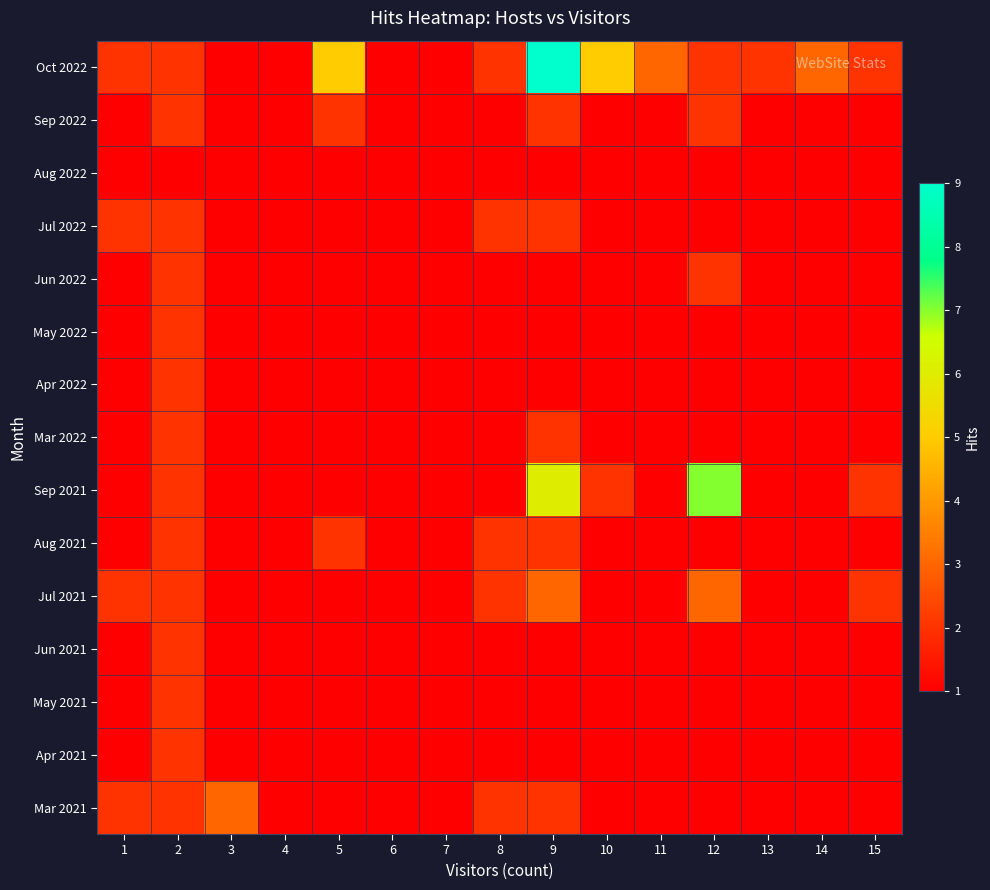

Reading right to left, list all the values displayed in this chart.

Oct 2022: 15=2	14=3	13=2	12=2	11=3	10=5	9=9	8=2	7=1	6=1	5=5	4=1	3=1	2=2	1=2
Sep 2022: 15=1	14=1	13=1	12=2	11=1	10=1	9=2	8=1	7=1	6=1	5=2	4=1	3=1	2=2	1=1
Aug 2022: 15=1	14=1	13=1	12=1	11=1	10=1	9=1	8=1	7=1	6=1	5=1	4=1	3=1	2=1	1=1
Jul 2022: 15=1	14=1	13=1	12=1	11=1	10=1	9=2	8=2	7=1	6=1	5=1	4=1	3=1	2=2	1=2
Jun 2022: 15=1	14=1	13=1	12=2	11=1	10=1	9=1	8=1	7=1	6=1	5=1	4=1	3=1	2=2	1=1
May 2022: 15=1	14=1	13=1	12=1	11=1	10=1	9=1	8=1	7=1	6=1	5=1	4=1	3=1	2=2	1=1
Apr 2022: 15=1	14=1	13=1	12=1	11=1	10=1	9=1	8=1	7=1	6=1	5=1	4=1	3=1	2=2	1=1
Mar 2022: 15=1	14=1	13=1	12=1	11=1	10=1	9=2	8=1	7=1	6=1	5=1	4=1	3=1	2=2	1=1
Sep 2021: 15=2	14=1	13=1	12=7	11=1	10=2	9=6	8=1	7=1	6=1	5=1	4=1	3=1	2=2	1=1
Aug 2021: 15=1	14=1	13=1	12=1	11=1	10=1	9=2	8=2	7=1	6=1	5=2	4=1	3=1	2=2	1=1
Jul 2021: 15=2	14=1	13=1	12=3	11=1	10=1	9=3	8=2	7=1	6=1	5=1	4=1	3=1	2=2	1=2
Jun 2021: 15=1	14=1	13=1	12=1	11=1	10=1	9=1	8=1	7=1	6=1	5=1	4=1	3=1	2=2	1=1
May 2021: 15=1	14=1	13=1	12=1	11=1	10=1	9=1	8=1	7=1	6=1	5=1	4=1	3=1	2=2	1=1
Apr 2021: 15=1	14=1	13=1	12=1	11=1	10=1	9=1	8=1	7=1	6=1	5=1	4=1	3=1	2=2	1=1
Mar 2021: 15=1	14=1	13=1	12=1	11=1	10=1	9=2	8=2	7=1	6=1	5=1	4=1	3=3	2=2	1=2